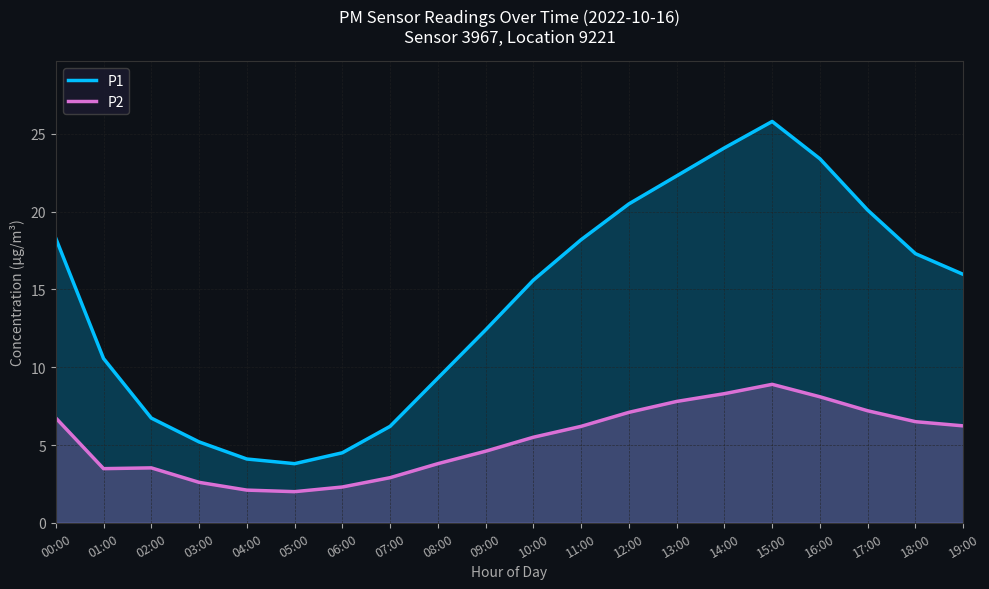

True or false: P1 has a value of 7.8 at 10:00.

False